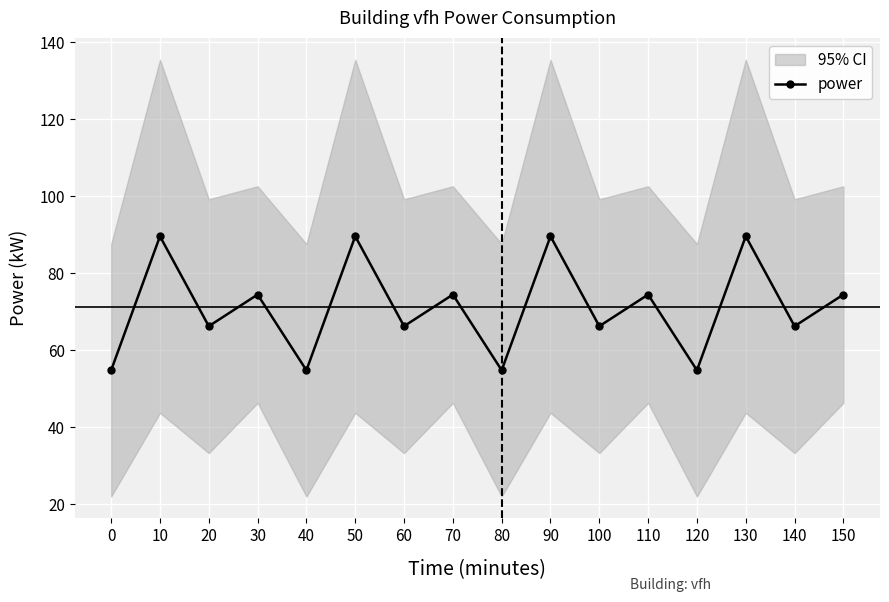

Is this an area chart (filled region under the line)?

No